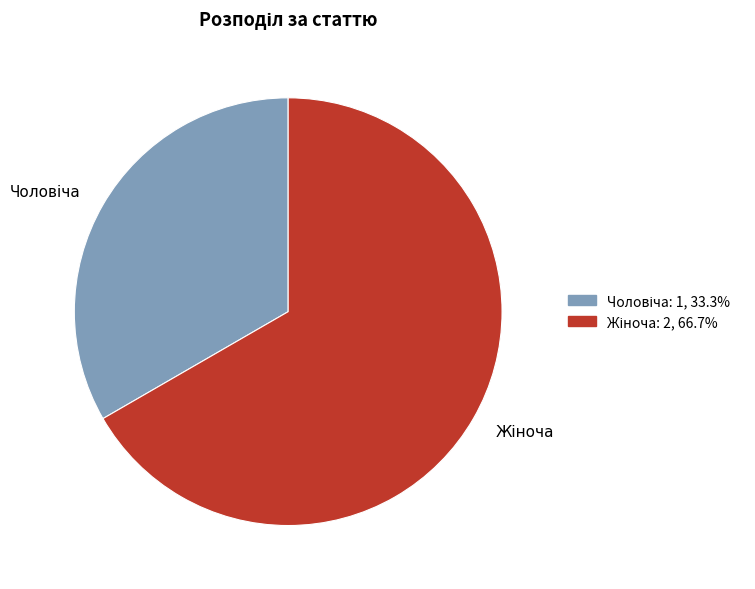

Count the number of slices in the pie.

2